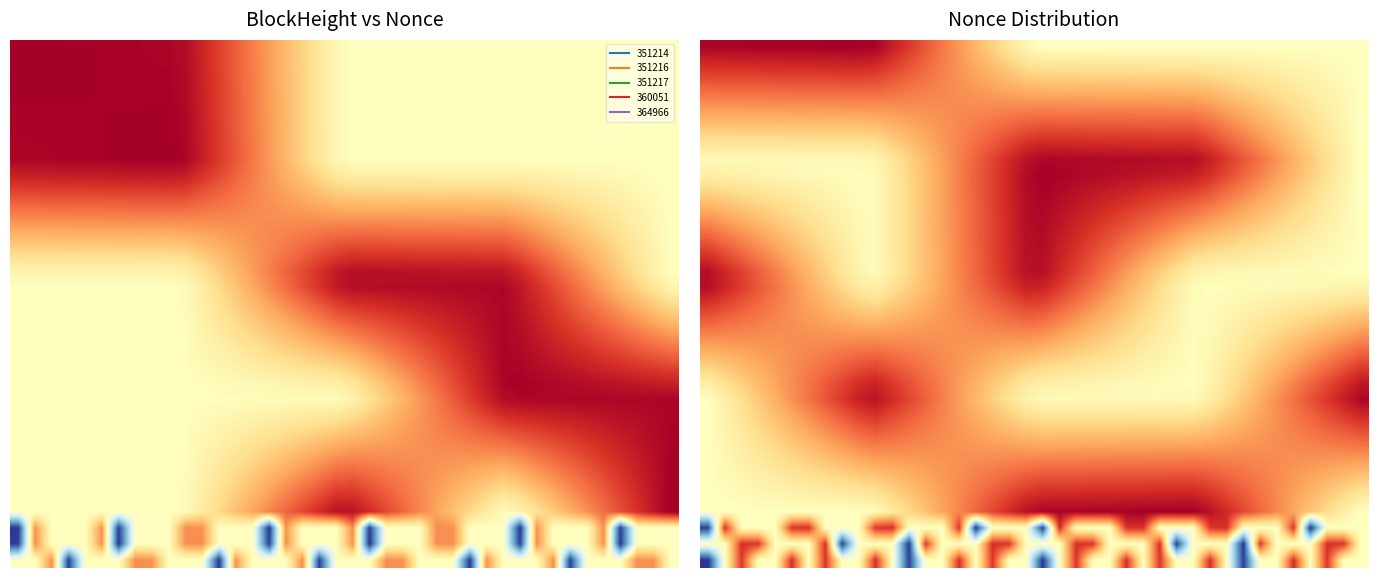

What is the spread (max minus min) of values at 30?

598336.4